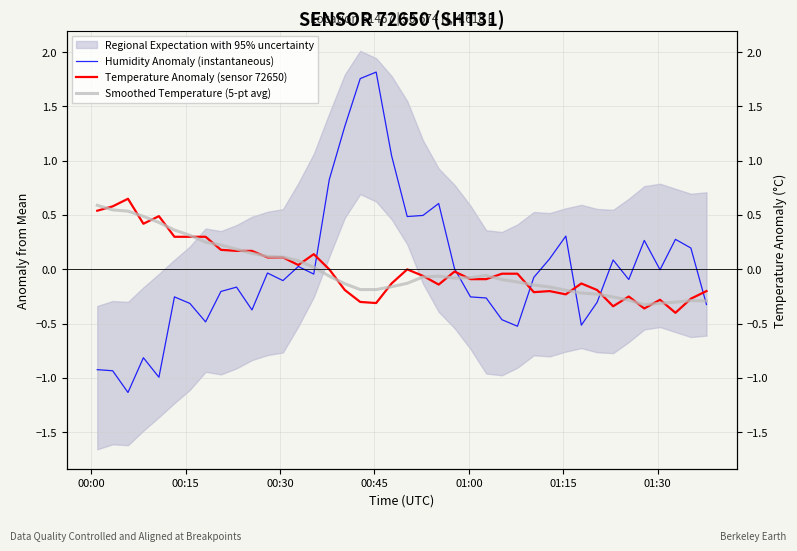

The Humidity Anomaly (instantaneous) series shows -0.5 at 01:00. True or false?

False